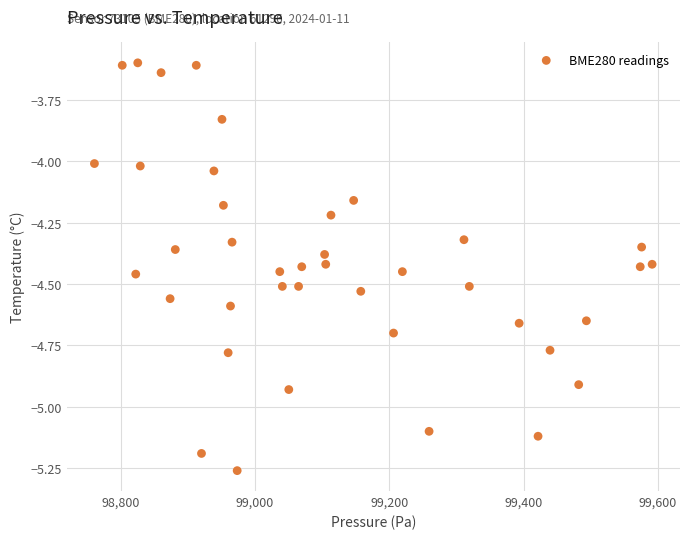

What is the range of Y values (max minus min)?

1.7